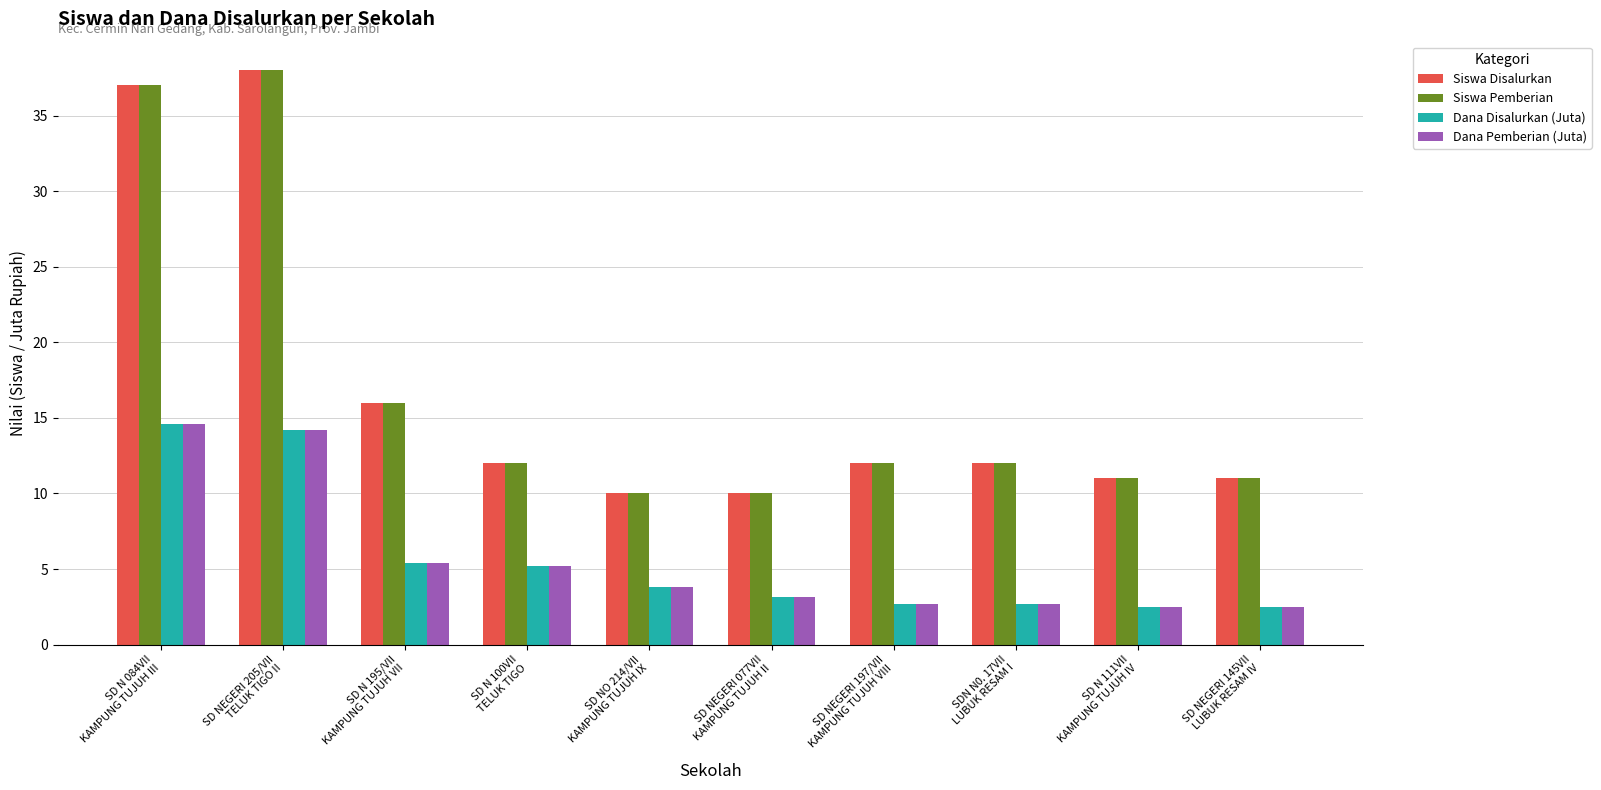

What is the value of the Siswa Disalurkan bar at the 9th from the left?

11.0